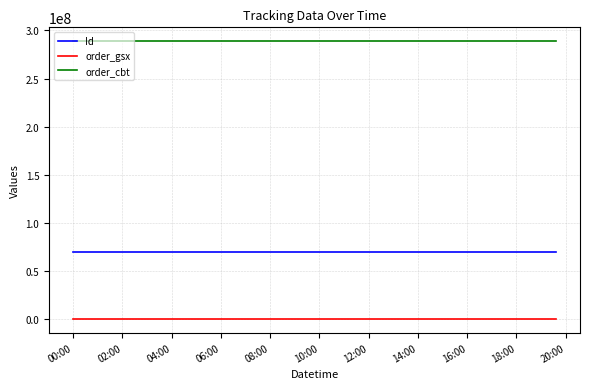

Rank the series by their average value, from lowest to highest.

order_gsx, Id, order_cbt